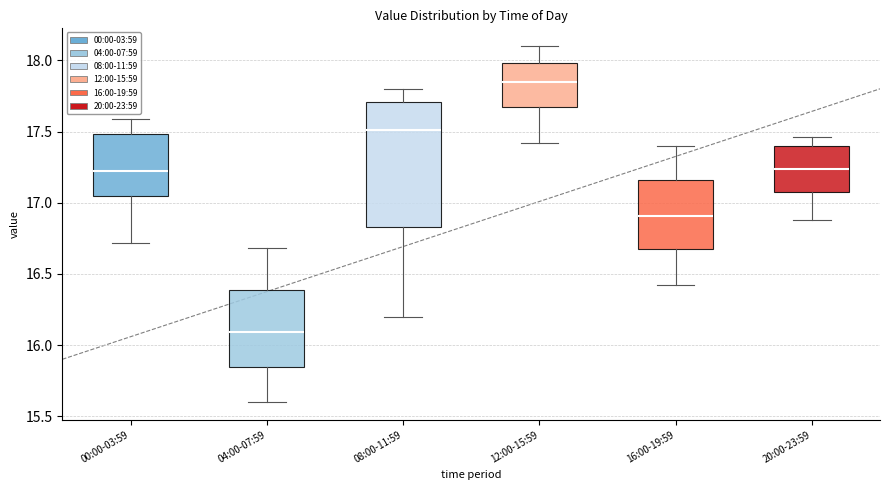

Comparing the boxes themselves (not the whiskers), which one is the tallest?

08:00-11:59